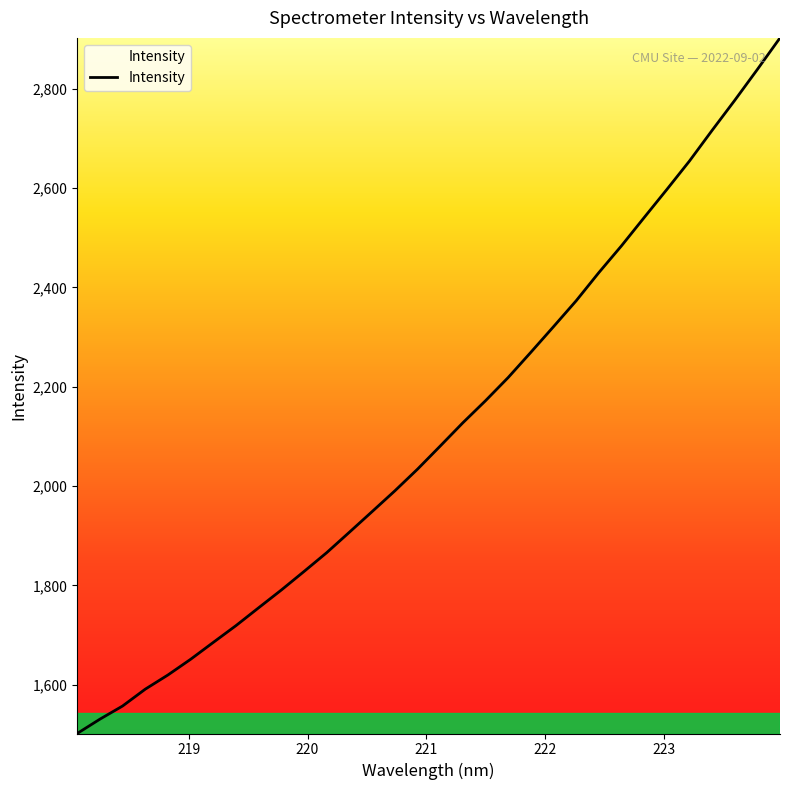

What is the difference between the maximum and minimum values?

1400.1